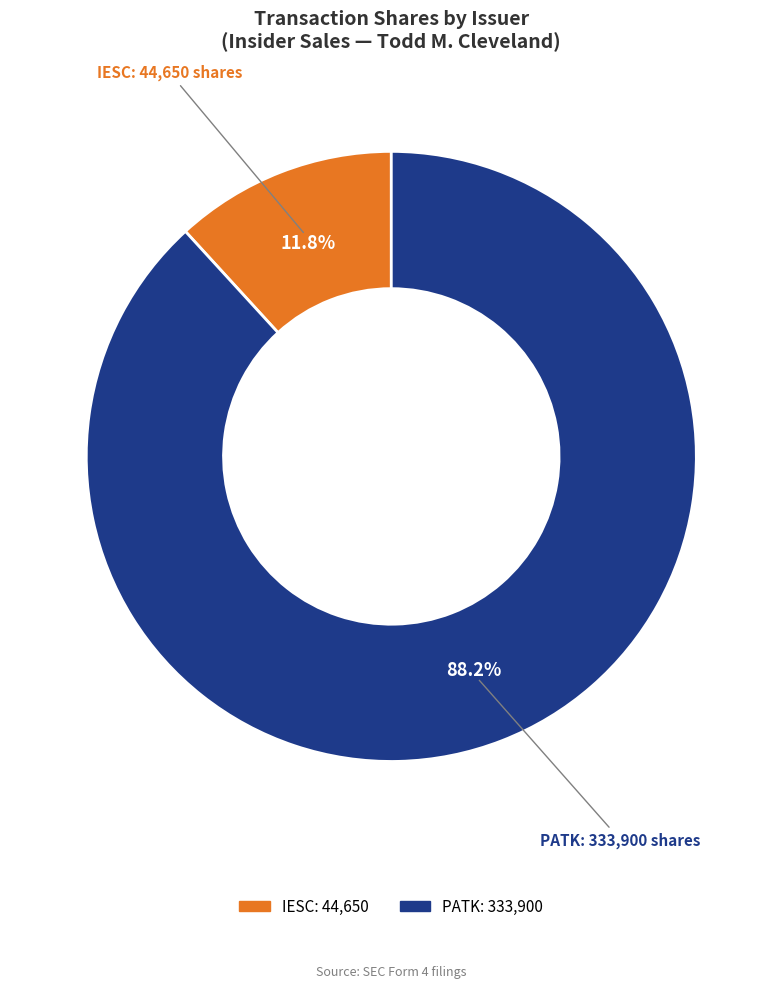

Is there a majority slice in this chart?

Yes